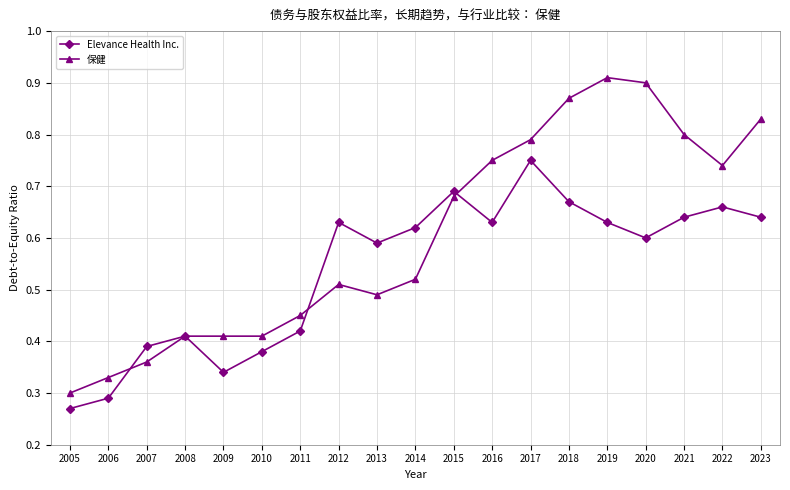

Which series has the widest spread of values?

保健